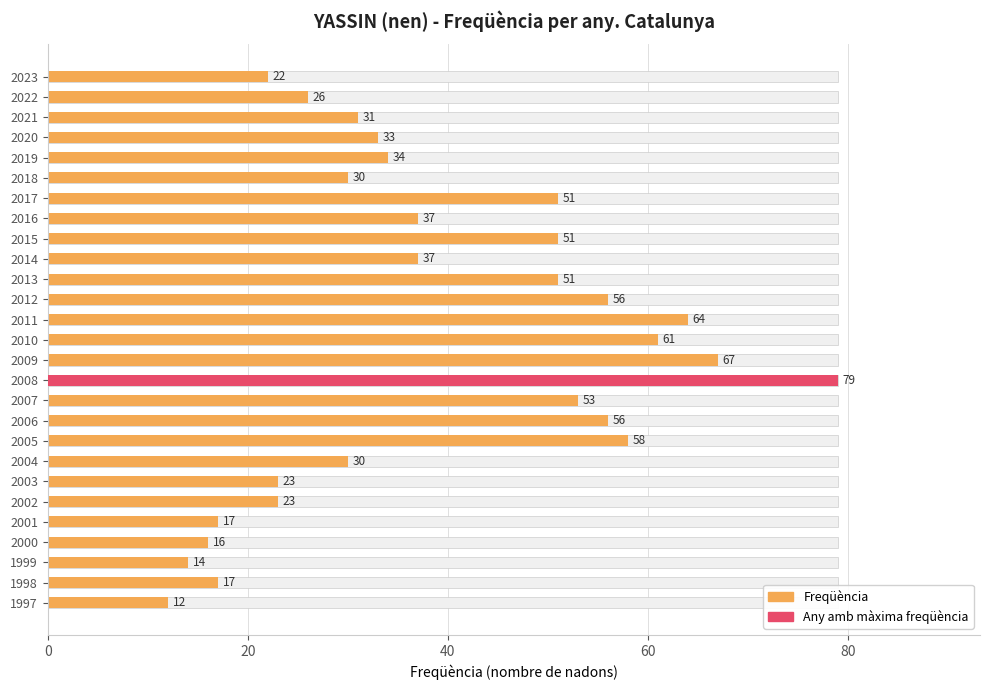

How many values exceed 34?

13